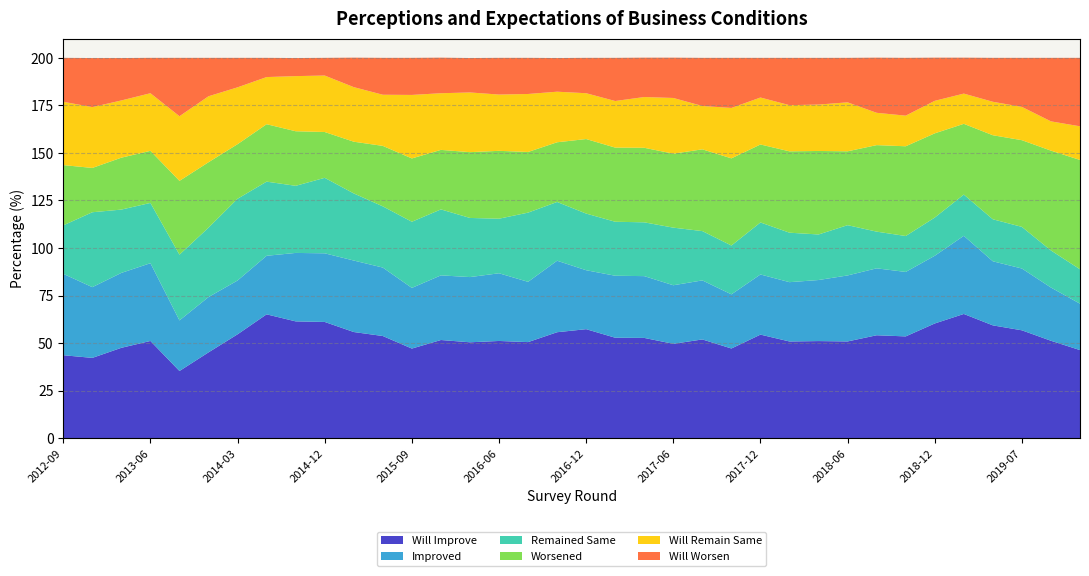

Reading left to right, what are all the values shown in this chart?

Will Improve: 2012-09=43.6	2012-12=42.2	2013-03=47.5	2013-06=51.1	2013-09=35.3	2013-12=45.1	2014-03=54.6	2014-06=65.1	2014-09=61.4	2014-12=61.1	2015-03=55.8	2015-06=53.7	2015-09=47.1	2015-12=51.6	2016-03=50.4	2016-06=51.1	2016-09=50.5	2016-11=55.7	2016-12=57.3	2017-03=52.8	2017-05=52.7	2017-06=49.6	2017-09=51.9	2017-11=47.1	2017-12=54.4	2018-03=50.8	2018-05=51.0	2018-06=50.9	2018-09=54.1	2018-11=53.5	2018-12=60.3	2019-03=65.3	2019-05=59.3	2019-07=56.7	2019-09=51.2	2019-11=46.3
Improved: 2012-09=42.8	2012-12=37.2	2013-03=39.4	2013-06=40.9	2013-09=26.6	2013-12=29.1	2014-03=28.3	2014-06=30.8	2014-09=36.0	2014-12=36.1	2015-03=37.6	2015-06=36.0	2015-09=31.9	2015-12=34.0	2016-03=34.3	2016-06=35.6	2016-09=31.7	2016-11=37.6	2016-12=31.0	2017-03=32.6	2017-05=32.5	2017-06=30.8	2017-09=31.1	2017-11=28.5	2017-12=31.6	2018-03=31.2	2018-05=32.1	2018-06=34.7	2018-09=35.2	2018-11=33.9	2018-12=35.6	2019-03=41.1	2019-05=33.7	2019-07=32.5	2019-09=28.0	2019-11=24.4
Remained Same: 2012-09=25.5	2012-12=39.4	2013-03=33.3	2013-06=31.7	2013-09=34.6	2013-12=36.5	2014-03=43.0	2014-06=39.0	2014-09=35.3	2014-12=39.7	2015-03=35.3	2015-06=32.2	2015-09=34.8	2015-12=34.7	2016-03=31.1	2016-06=28.7	2016-09=36.4	2016-11=30.9	2016-12=29.8	2017-03=28.4	2017-05=28.3	2017-06=30.3	2017-09=25.9	2017-11=25.7	2017-12=27.4	2018-03=26.0	2018-05=24.0	2018-06=26.4	2018-09=19.3	2018-11=18.9	2018-12=20.1	2019-03=21.7	2019-05=22.1	2019-07=21.9	2019-09=19.5	2019-11=18.1
Worsened: 2012-09=31.7	2012-12=23.3	2013-03=27.3	2013-06=27.4	2013-09=38.8	2013-12=34.4	2014-03=28.7	2014-06=30.2	2014-09=28.7	2014-12=24.1	2015-03=27.2	2015-06=31.8	2015-09=33.3	2015-12=31.3	2016-03=34.6	2016-06=35.7	2016-09=31.9	2016-11=31.4	2016-12=39.2	2017-03=39.0	2017-05=39.2	2017-06=38.9	2017-09=43.0	2017-11=45.8	2017-12=41.0	2018-03=42.8	2018-05=43.9	2018-06=38.9	2018-09=45.5	2018-11=47.2	2018-12=44.3	2019-03=37.2	2019-05=44.2	2019-07=45.6	2019-09=52.5	2019-11=57.5
Will Remain Same: 2012-09=33.3	2012-12=32.0	2013-03=30.1	2013-06=30.3	2013-09=34.0	2013-12=34.7	2014-03=29.9	2014-06=24.8	2014-09=29.0	2014-12=29.7	2015-03=28.7	2015-06=26.9	2015-09=33.4	2015-12=29.8	2016-03=31.4	2016-06=29.6	2016-09=30.5	2016-11=26.6	2016-12=24.1	2017-03=24.5	2017-05=26.7	2017-06=29.3	2017-09=22.8	2017-11=26.5	2017-12=24.7	2018-03=24.3	2018-05=24.4	2018-06=25.8	2018-09=17.0	2018-11=16.1	2018-12=17.1	2019-03=15.9	2019-05=17.6	2019-07=17.5	2019-09=15.4	2019-11=17.7
Will Worsen: 2012-09=23.1	2012-12=25.8	2013-03=22.3	2013-06=18.6	2013-09=30.7	2013-12=20.2	2014-03=15.5	2014-06=10.1	2014-09=9.5	2014-12=9.3	2015-03=15.5	2015-06=19.4	2015-09=19.5	2015-12=18.7	2016-03=18.1	2016-06=19.3	2016-09=19.0	2016-11=17.7	2016-12=18.6	2017-03=22.7	2017-05=20.7	2017-06=21.2	2017-09=25.3	2017-11=26.3	2017-12=20.9	2018-03=24.9	2018-05=24.6	2018-06=23.4	2018-09=29.0	2018-11=30.4	2018-12=22.7	2019-03=18.9	2019-05=23.1	2019-07=25.8	2019-09=33.4	2019-11=36.0